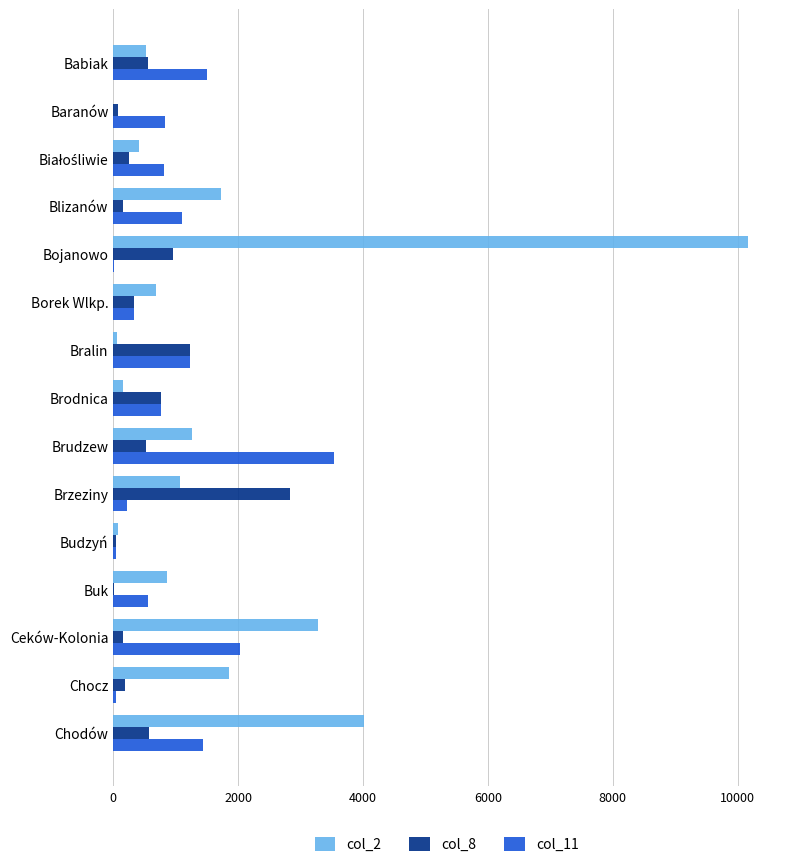

What is the greatest value displayed?

10168.4